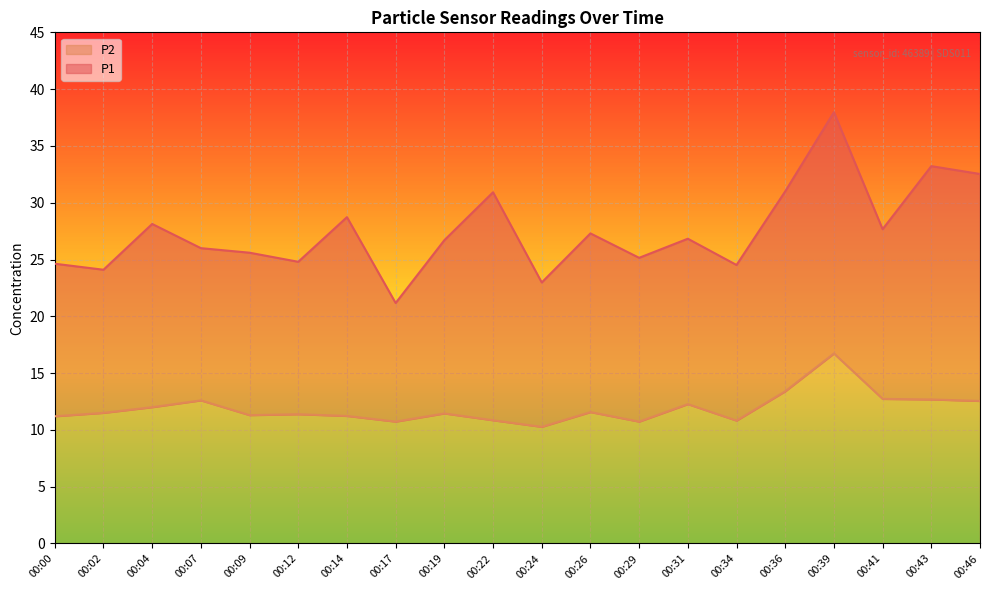

How many series are shown in this chart?

2